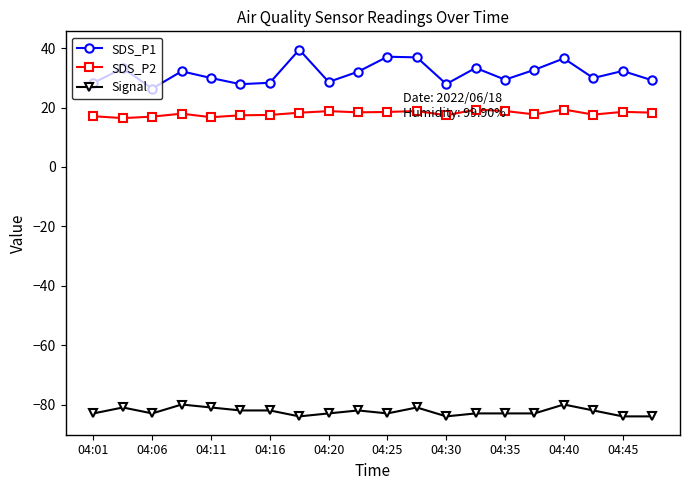

What is the maximum value for SDS_P2?

19.4